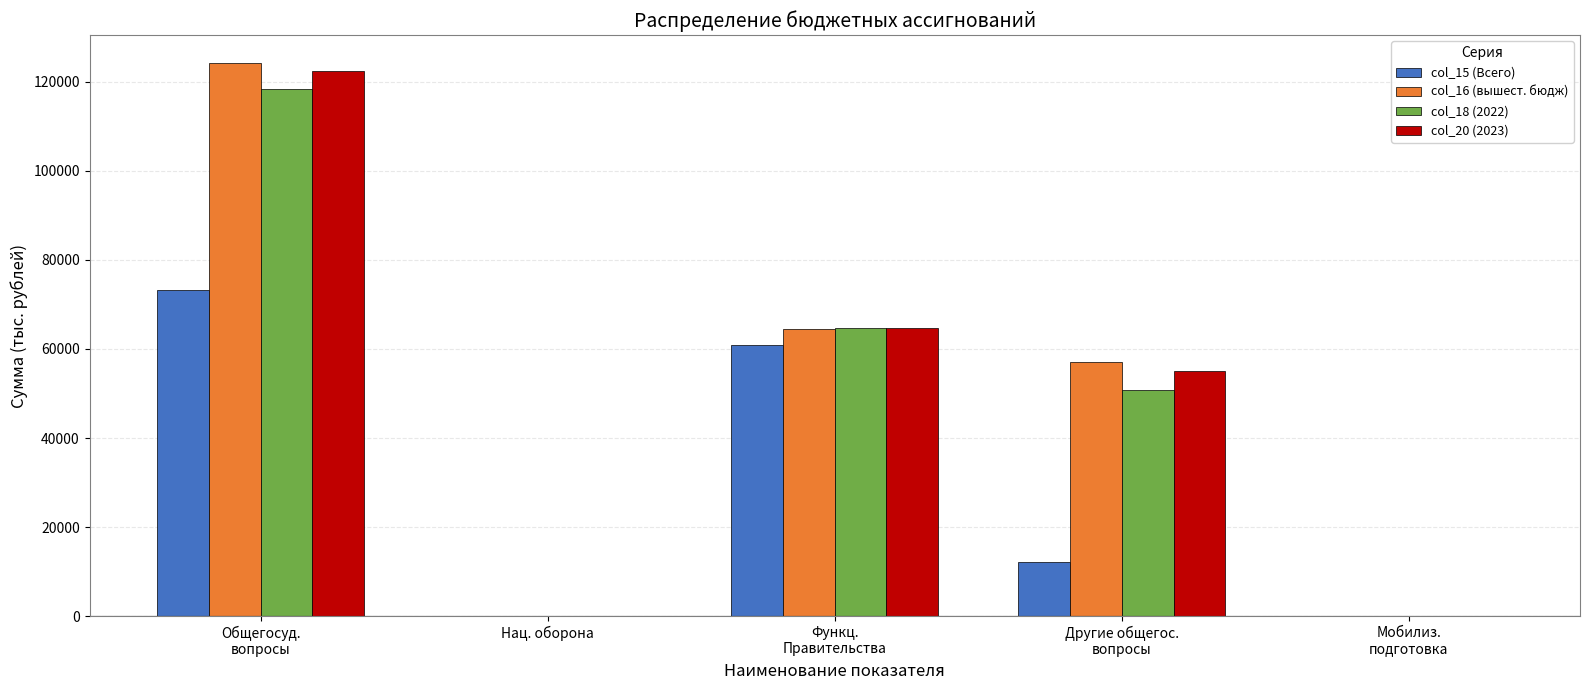

At which label does col_15 (Всего) first exceed 12149?

Общегосуд.
вопросы